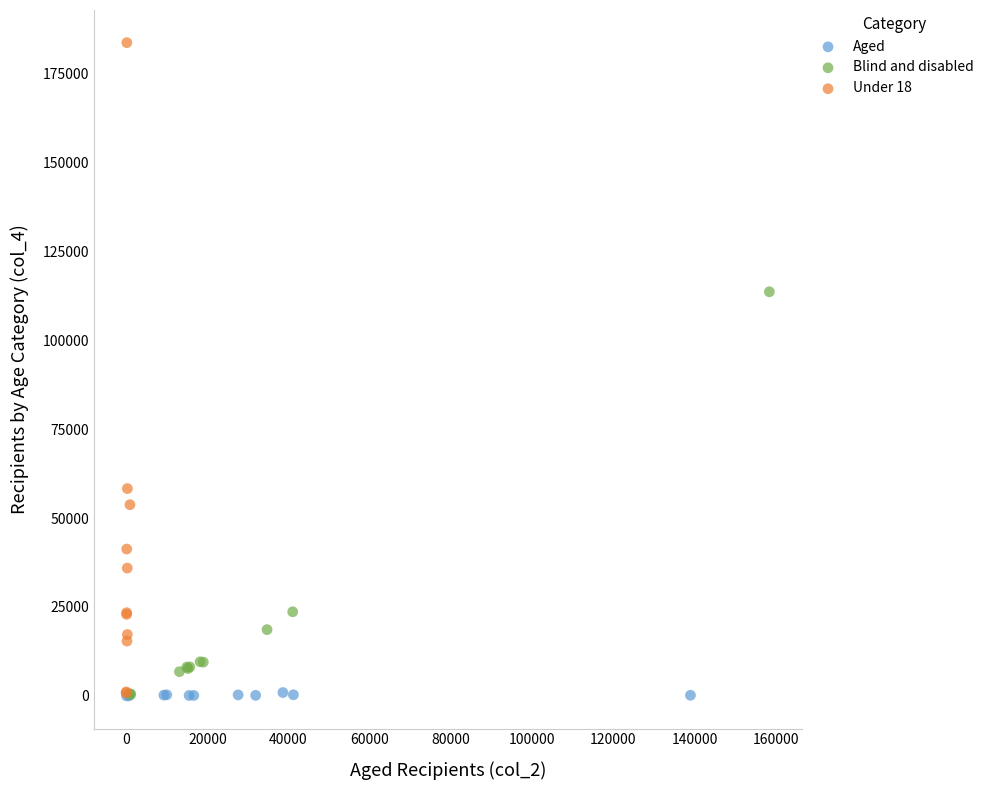

Which series reaches the maximum Y coordinate?

Under 18